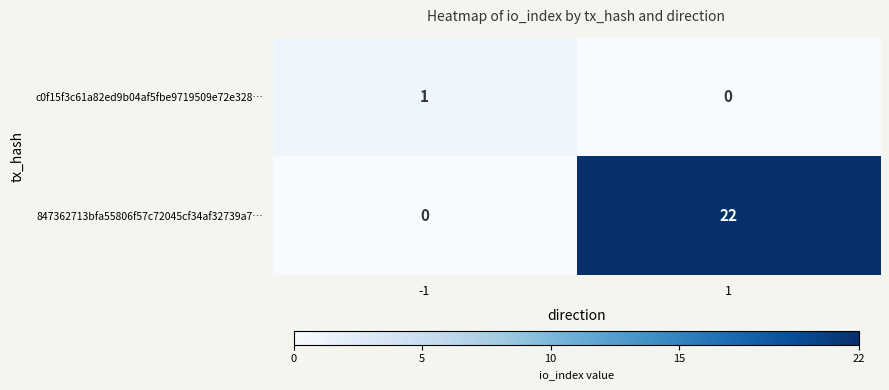

Is it true that c0f15f3c61a82ed9b04af5fbe9719509e72e328… equals 0 at -1?

False